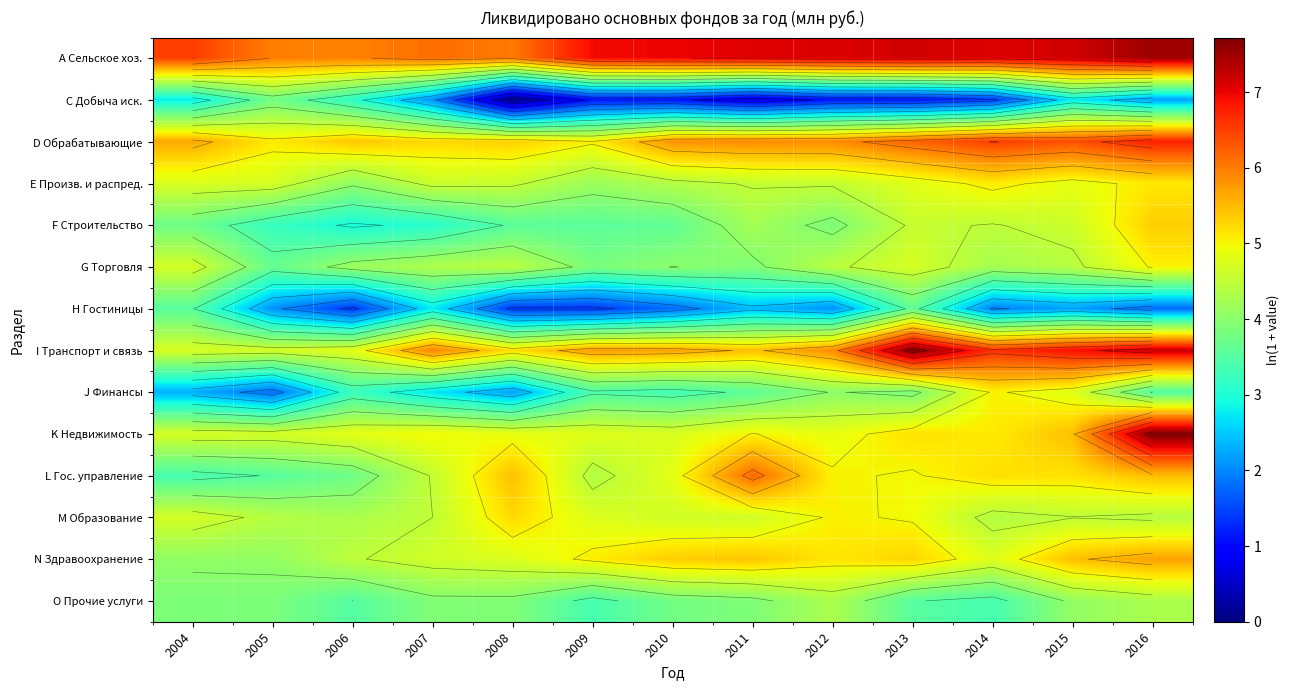

The I Транспорт и связь series shows 5.2 at 2008. True or false?

True